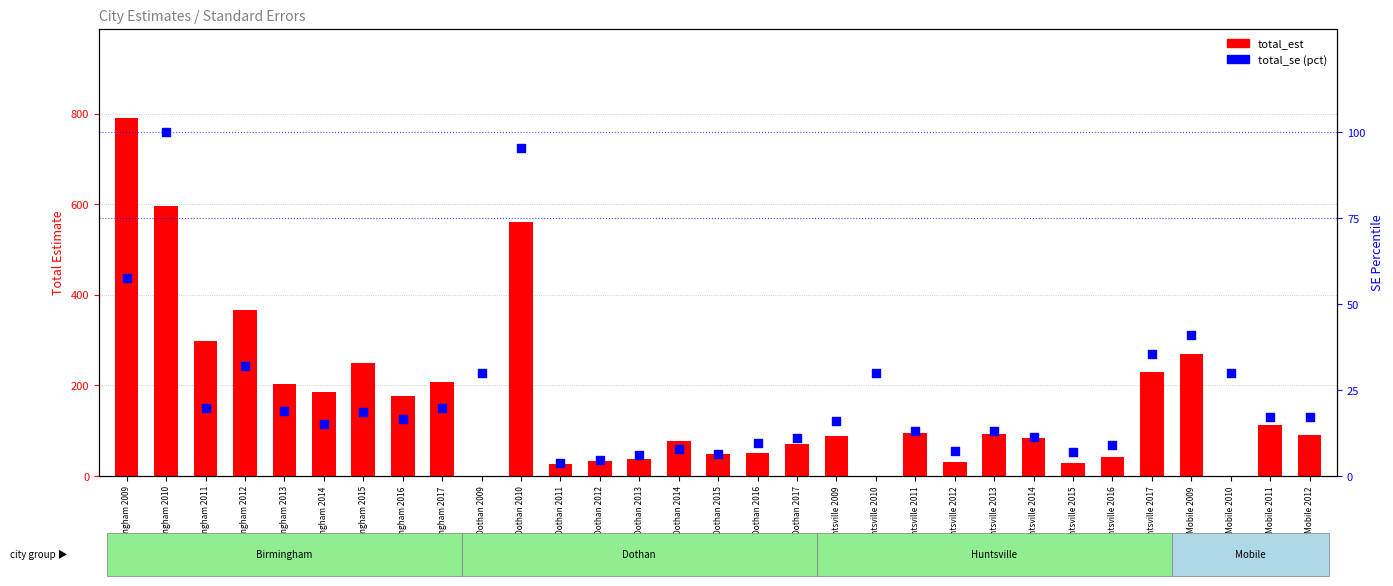

Which series has the largest total across all categories?

total_est